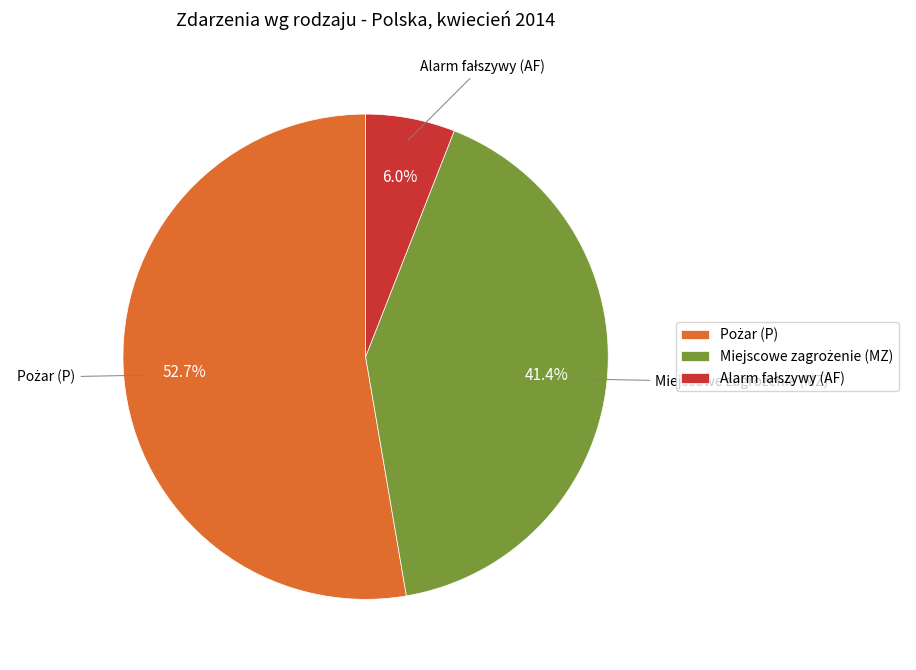

Is there a majority slice in this chart?

Yes